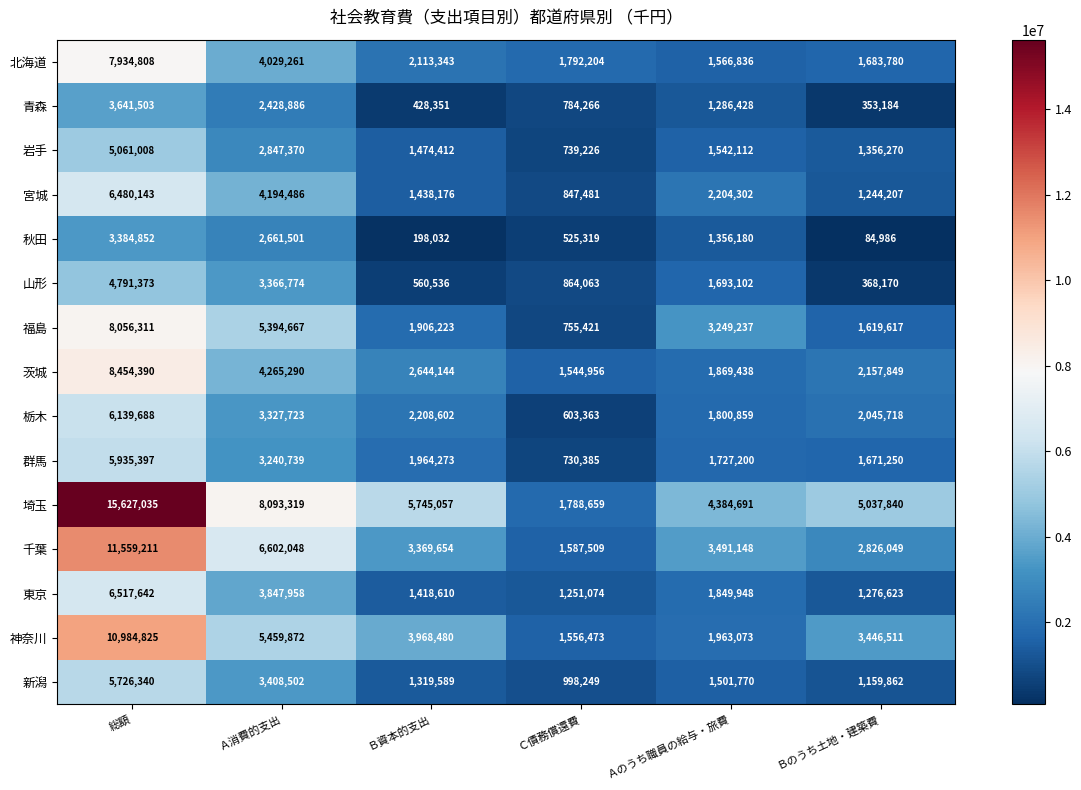

The 栃木 series shows 1800859 at Ａのうち職員の給与・旅費. True or false?

True